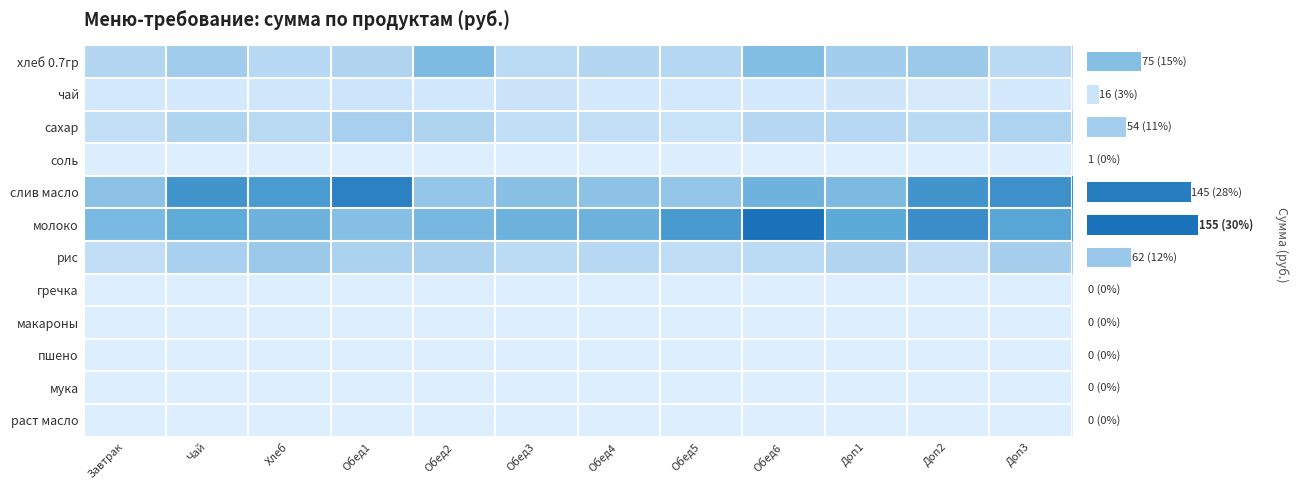

Rank the series by their maximum value, from highest to lowest.

молоко, слив масло, хлеб 0.7гр, рис, сахар, чай, соль, гречка, макароны, пшено, мука, раст масло